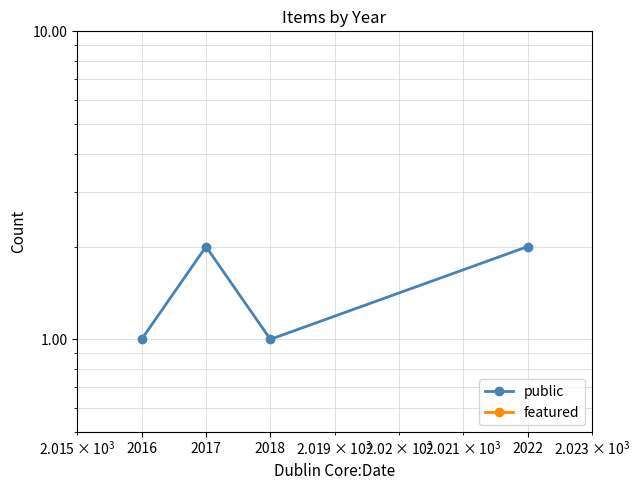

Is this an area chart (filled region under the line)?

No